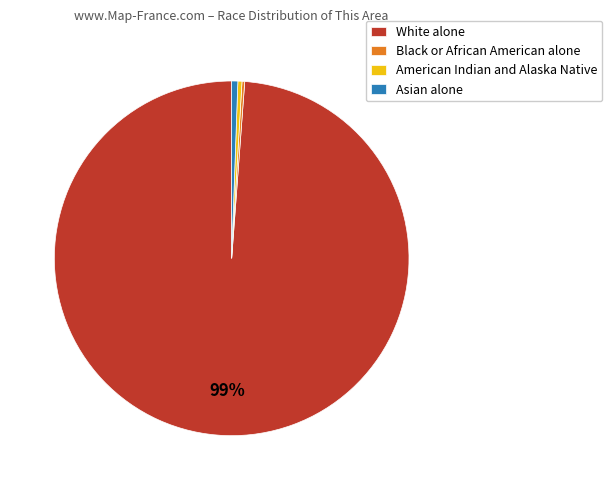

Which has a higher value, American Indian and Alaska Native or White alone?

White alone